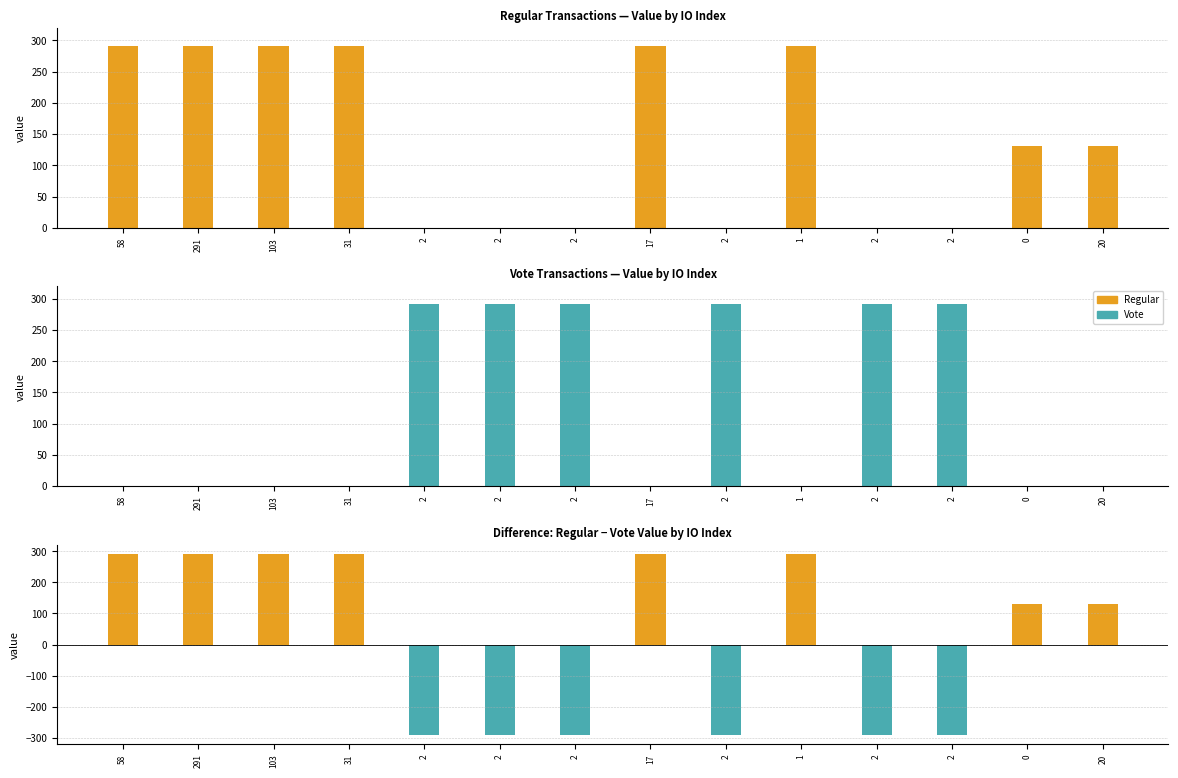

How many values in the Vote series exceed 0?

6